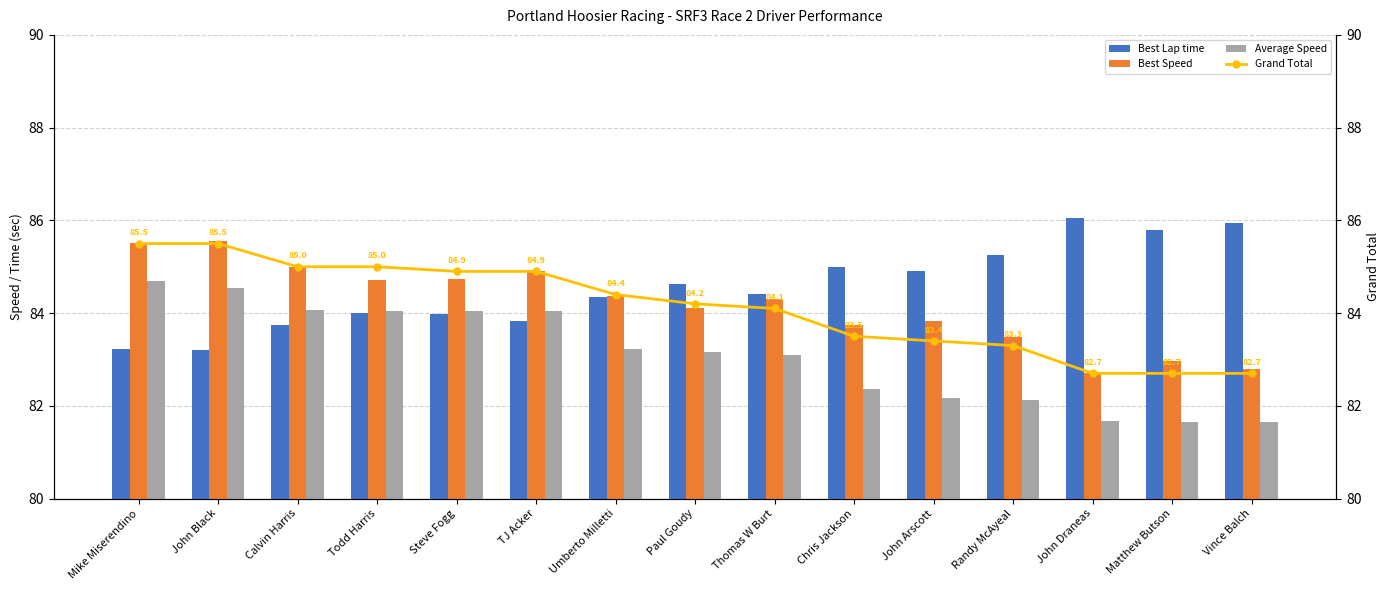

At how many categories does at least one series exceed 84?

15